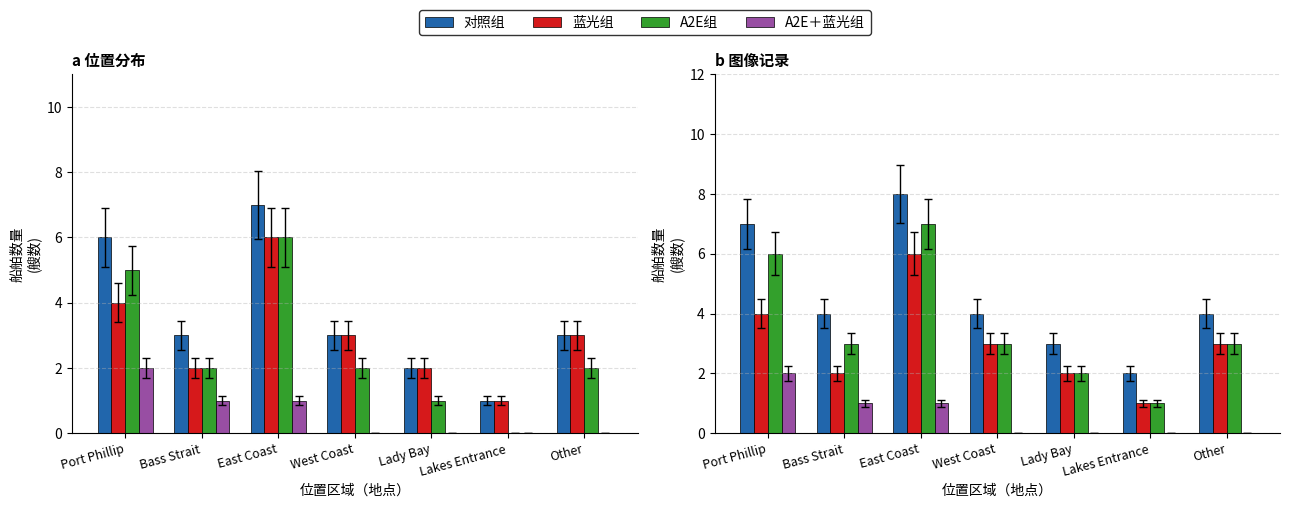

Rank the series by their maximum value, from highest to lowest.

对照组, A2E组, 蓝光组, A2E＋蓝光组